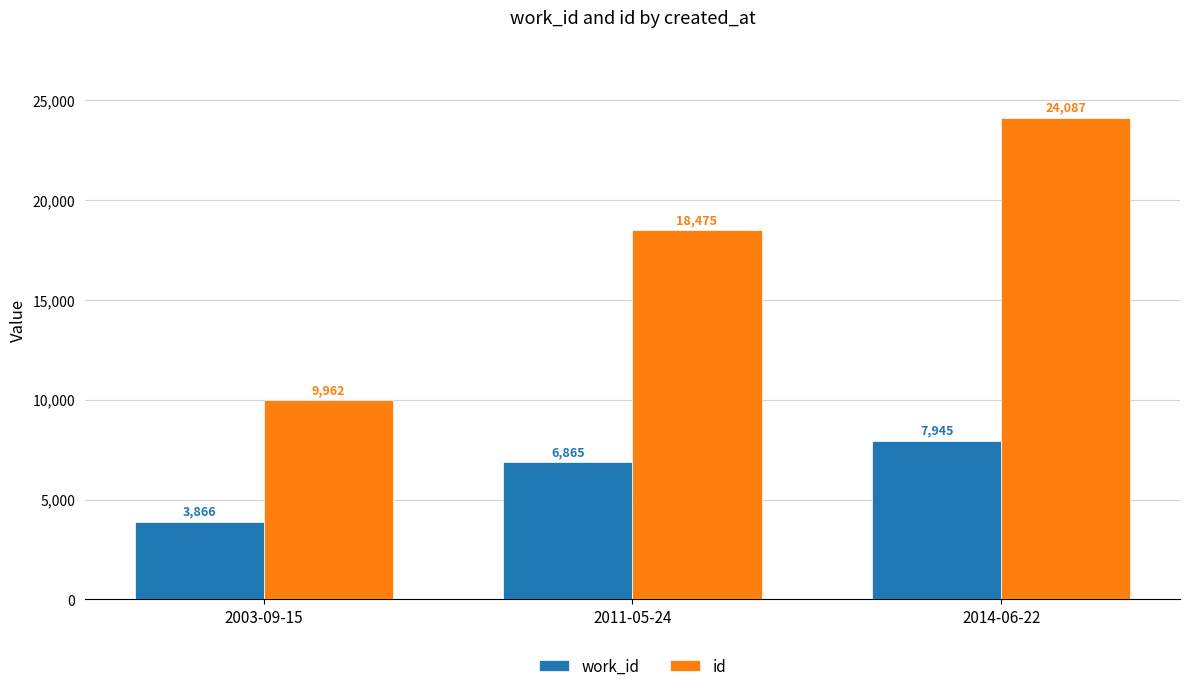

Reading right to left, transcribe all the data shown in this chart.

work_id: 7945	6865	3866
id: 24087	18475	9962